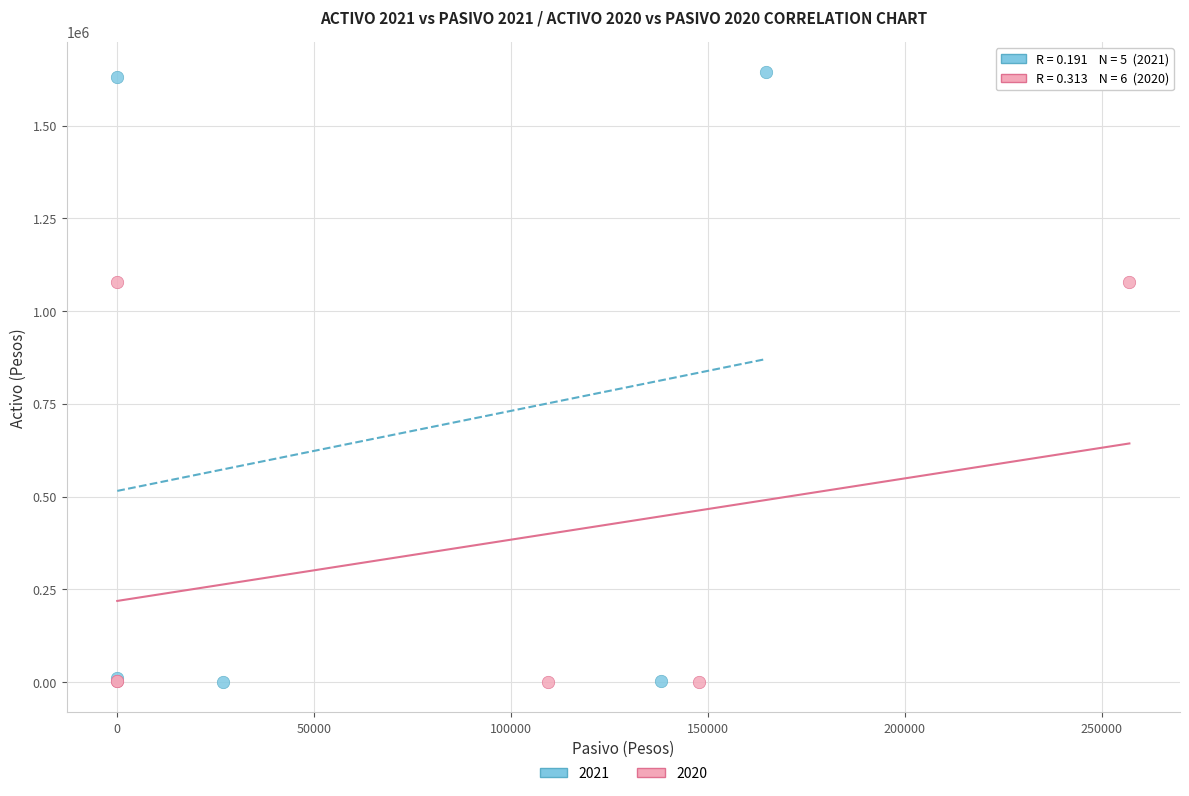

Which series reaches the maximum Y coordinate?

2021